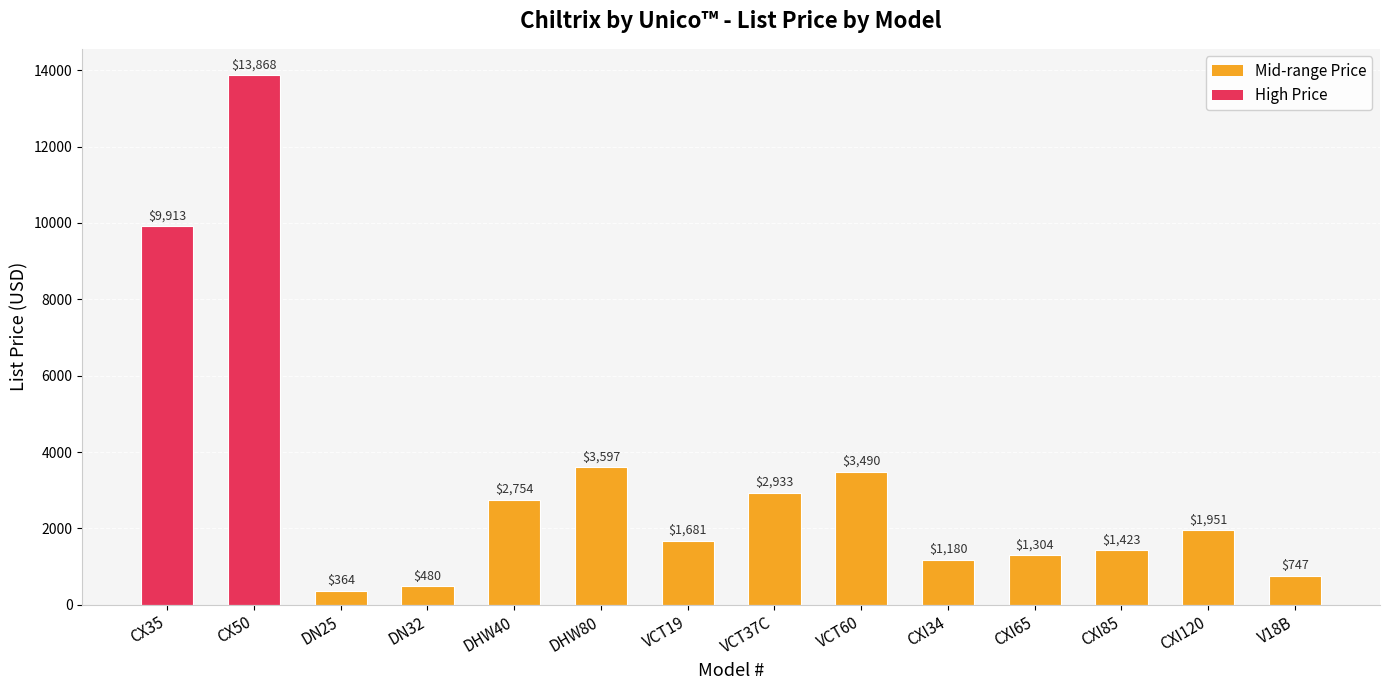

What is the difference between the values at VCT37C and VCT19?

1252